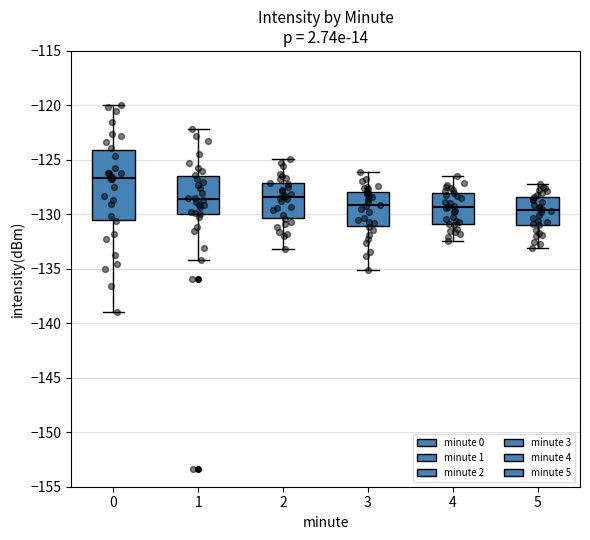

Where does the upper whisker of the box at x = 1 end on the y-axis? The values are not printed on the chart, so give them approximately, as read against the axis.

-122.0